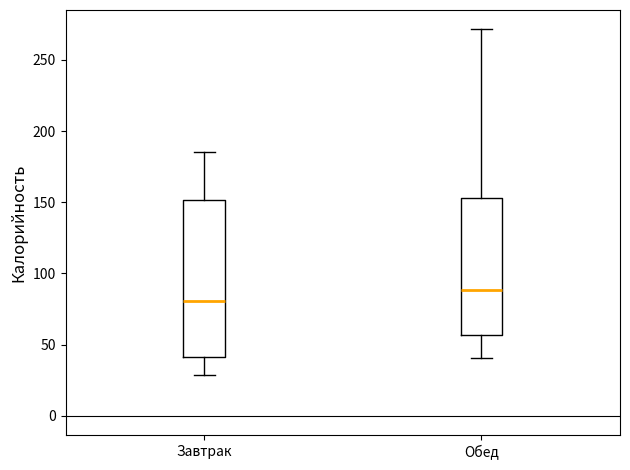

Where does the lower whisker of the box for Завтрак end on the y-axis? The values are not printed on the chart, so give them approximately, as read against the axis.

30